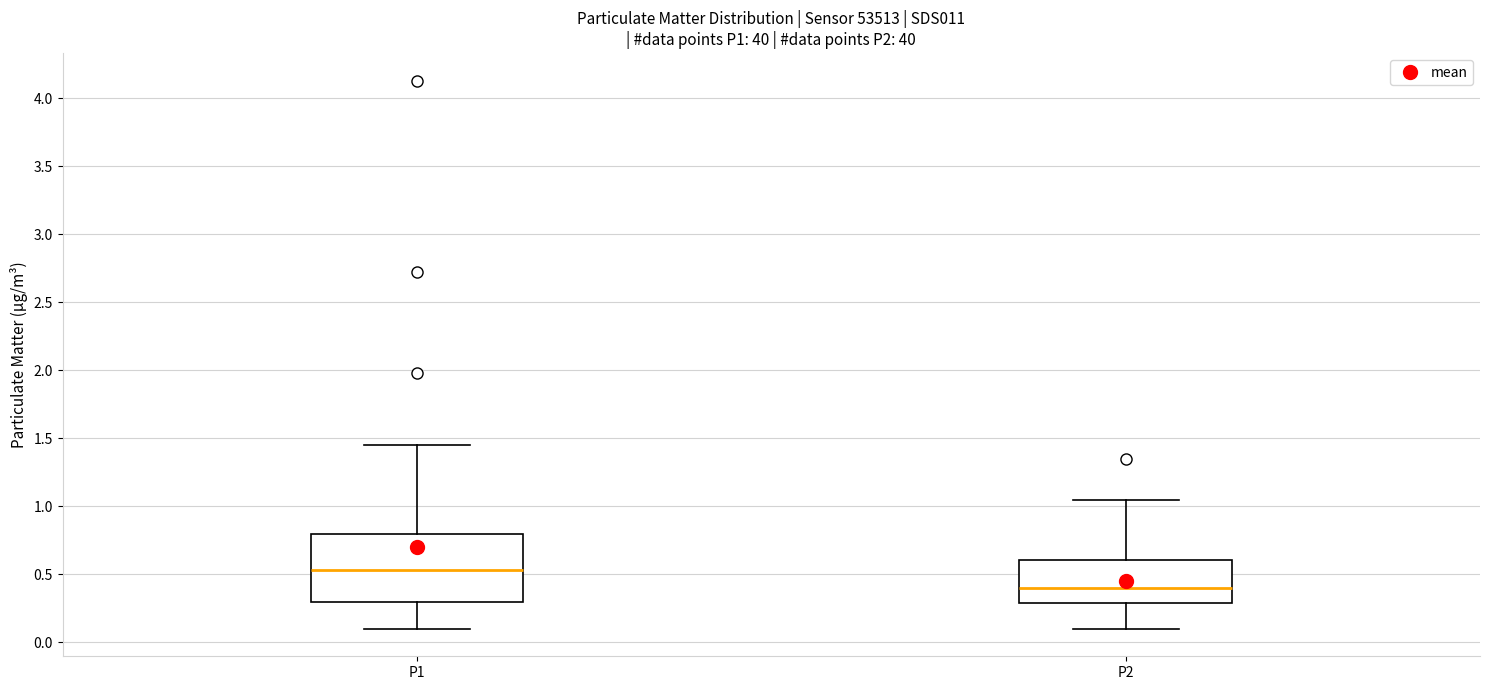

Which box is the tallest, from its lower edge to its upper edge?

P1